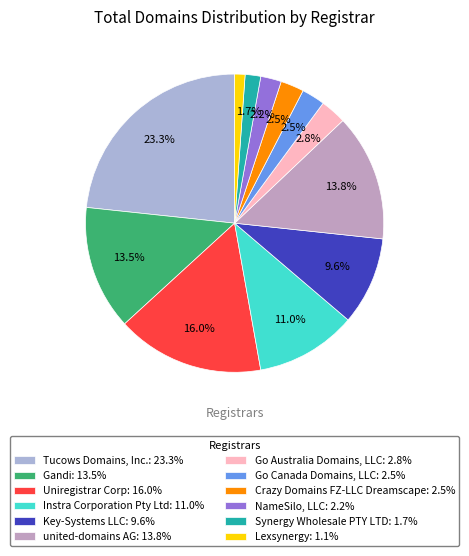

The Uniregistrar Corp slice represents 10% of the pie. True or false?

False